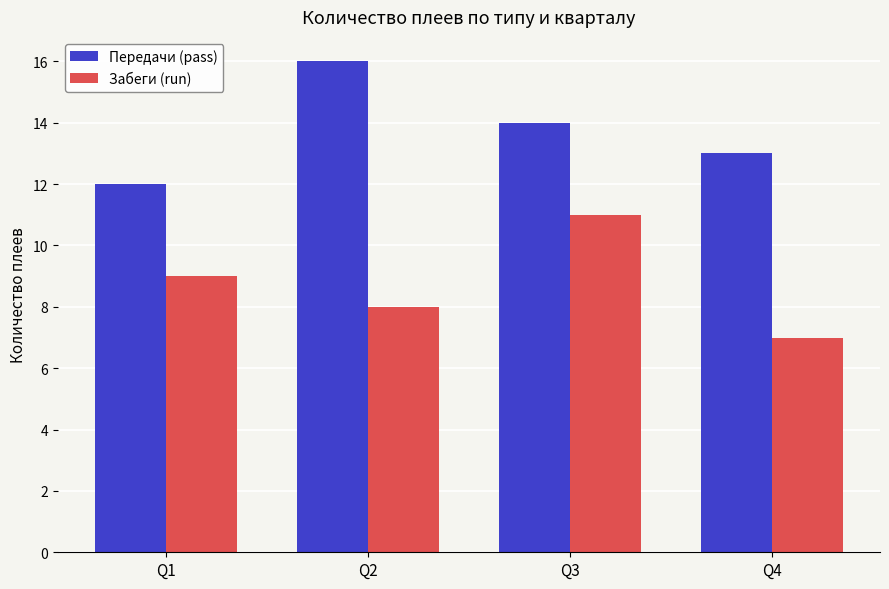

At how many categories does at least one series exceed 7?

4